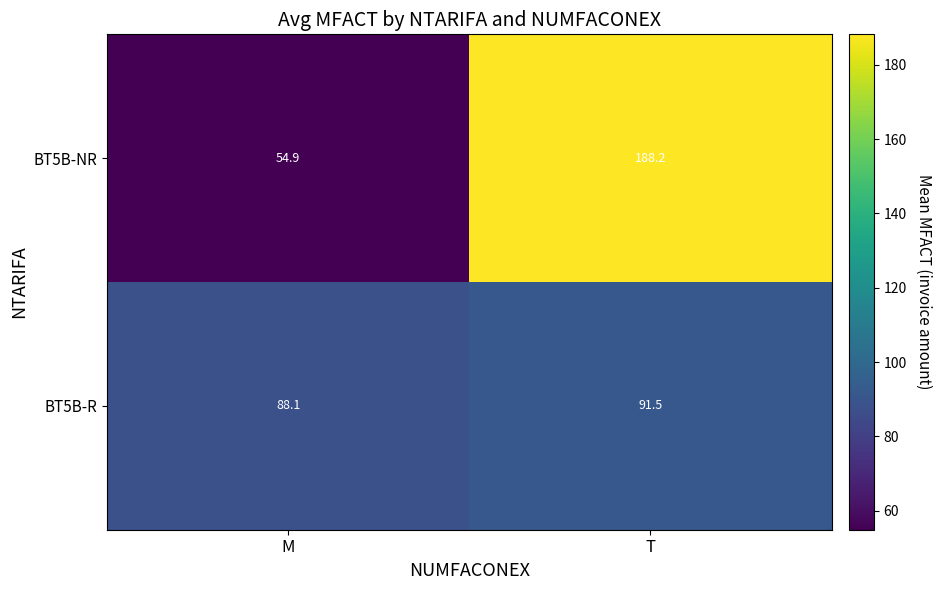

What is the smallest value displayed?

54.9